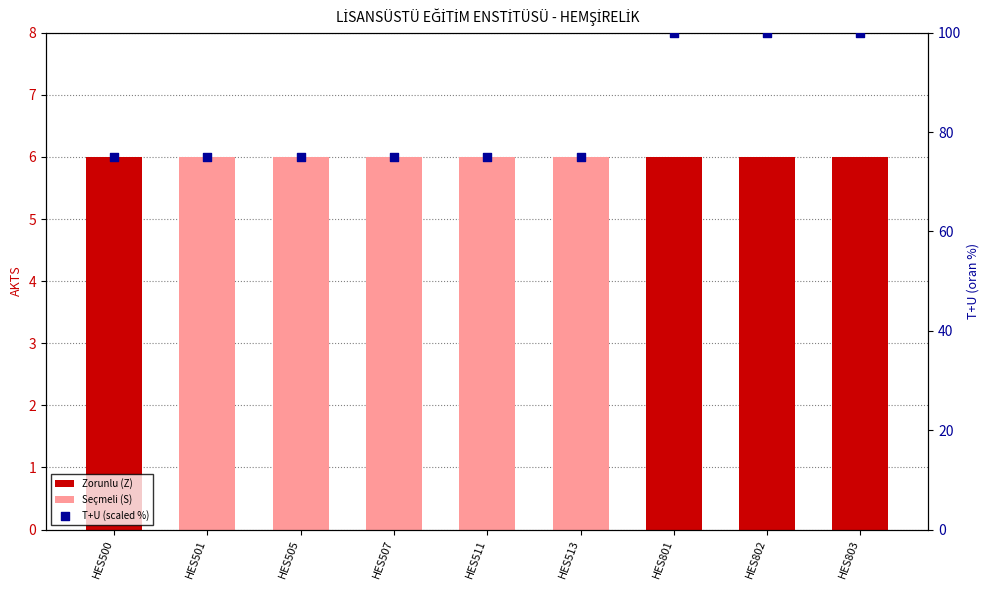

Is the value of Zorunlu (Z) at HES500 greater than the value of Seçmeli (S) at HES513?

No